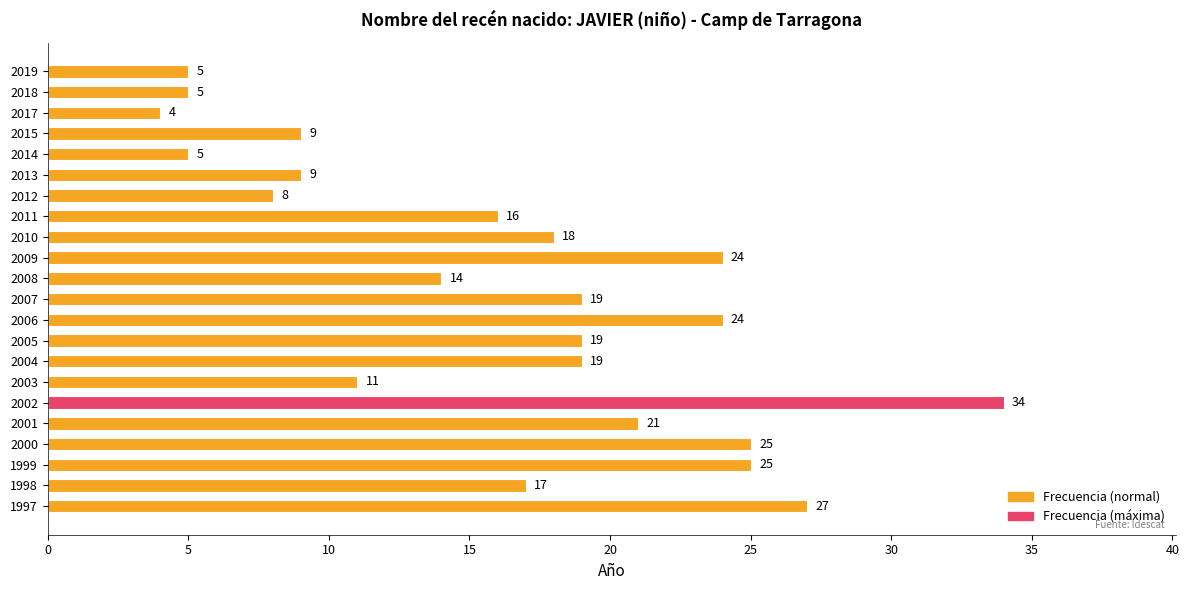

What is the difference between the maximum and minimum values?

30